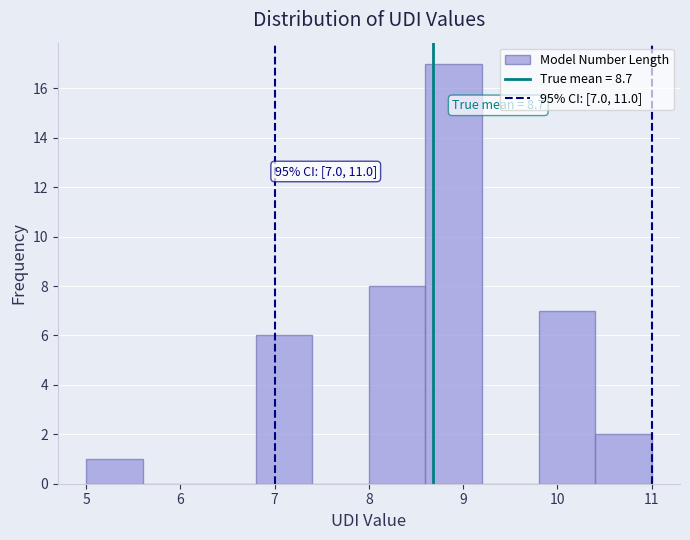

Over which range of the x-axis is the bar tallest?

8.6 to 9.2